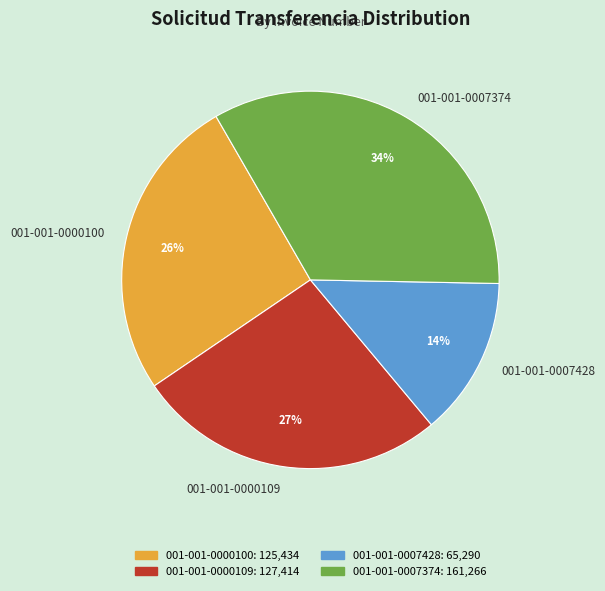

To the nearest percent, what is the difference between the largest and smallest slice percentages?

20%